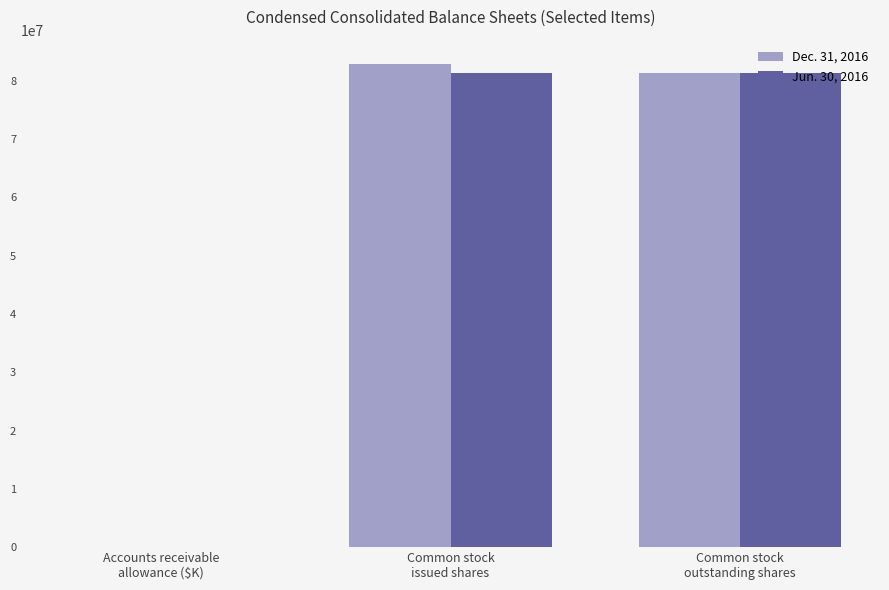

Count the number of data series in this chart.

2